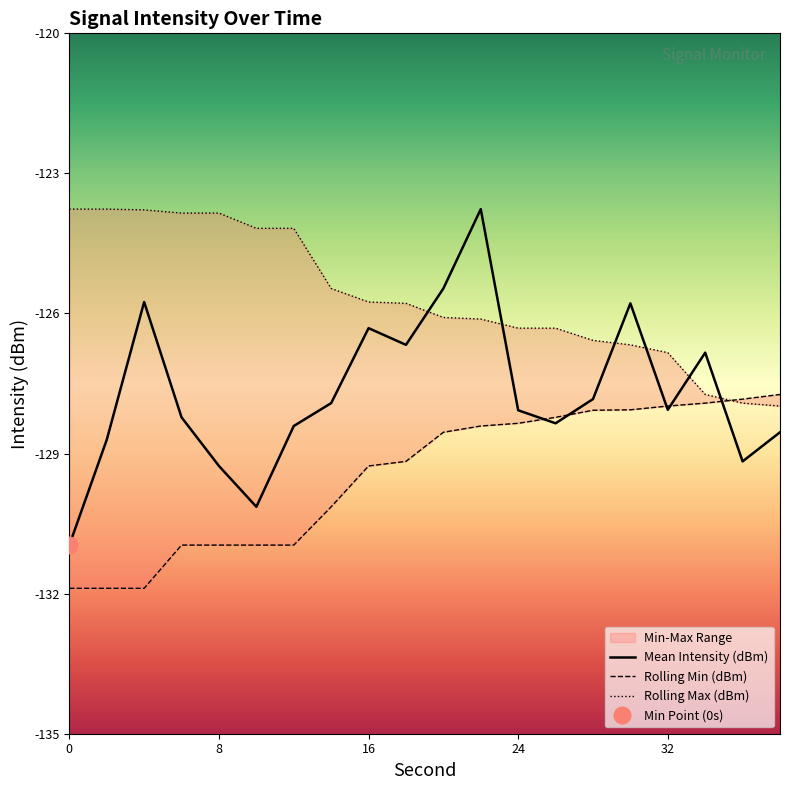

Reading right to left, transcribe all the data shown in this chart.

Mean Intensity (dBm): -128.5	-129.2	-126.8	-128.1	-125.8	-127.8	-128.4	-128.1	-123.8	-125.5	-126.7	-126.3	-127.9	-128.4	-130.1	-129.3	-128.2	-125.8	-128.7	-131.0
Rolling Min (dBm): -127.7	-127.8	-127.9	-128.0	-128.1	-128.1	-128.2	-128.4	-128.4	-128.5	-129.2	-129.3	-130.1	-131.0	-131.0	-131.0	-131.0	-131.9	-131.9	-131.9
Rolling Max (dBm): -128.0	-127.9	-127.7	-126.8	-126.7	-126.6	-126.3	-126.3	-126.1	-126.1	-125.8	-125.8	-125.5	-124.2	-124.2	-123.9	-123.9	-123.8	-123.8	-123.8